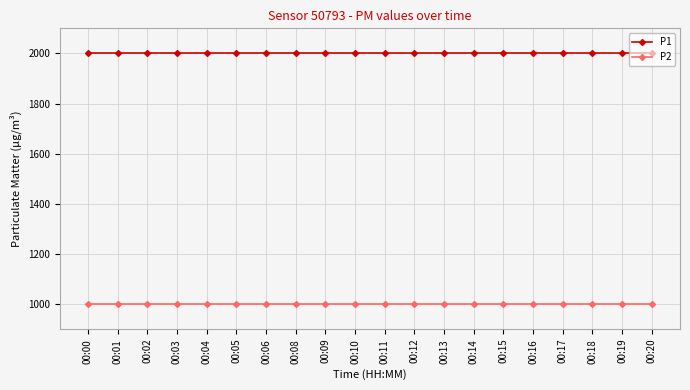

Rank the series by their maximum value, from highest to lowest.

P1, P2